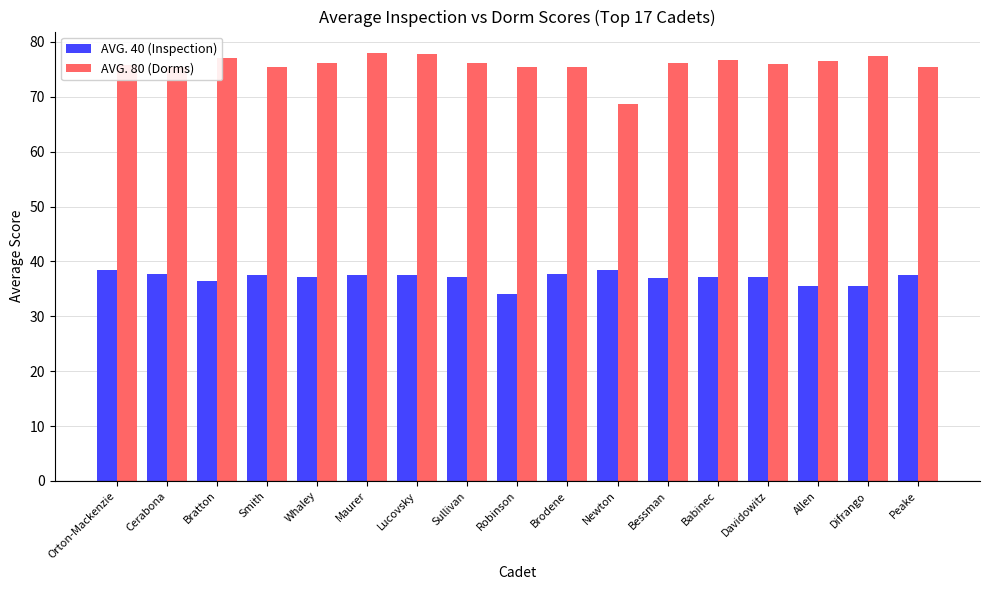

What is the average value of the AVG. 40 (Inspection) series?

37.1